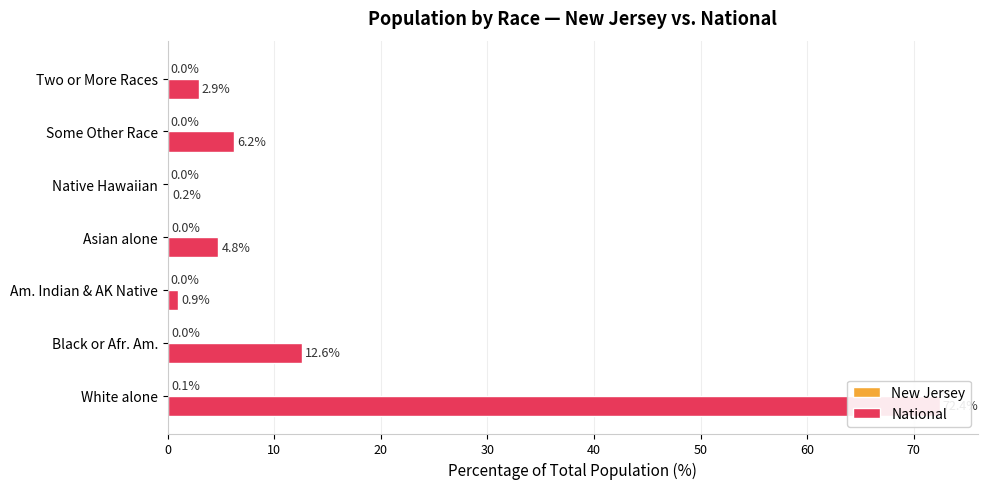

Which series has the widest spread of values?

National